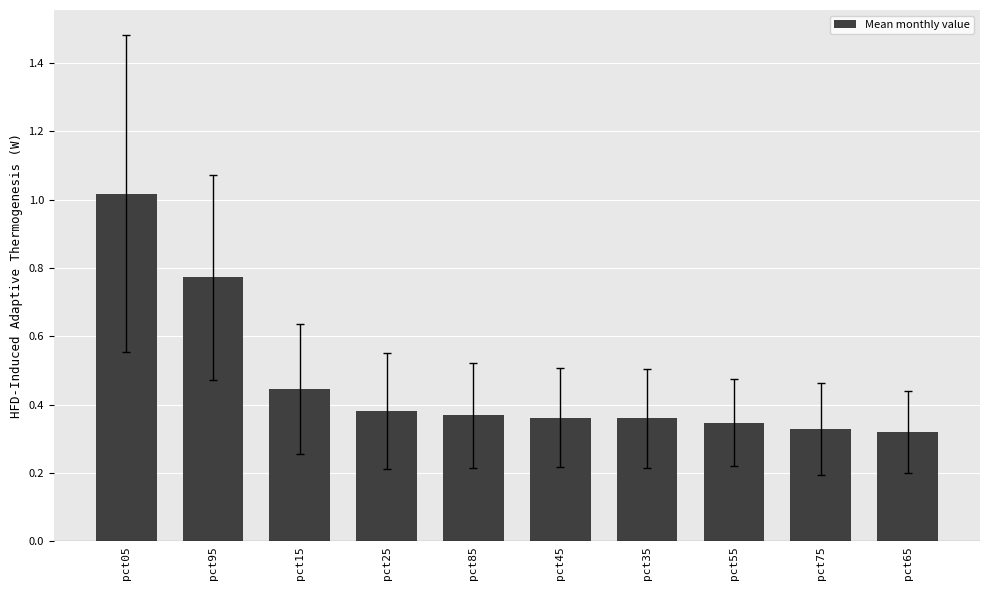

The value at pct15 is 0.7. True or false?

False